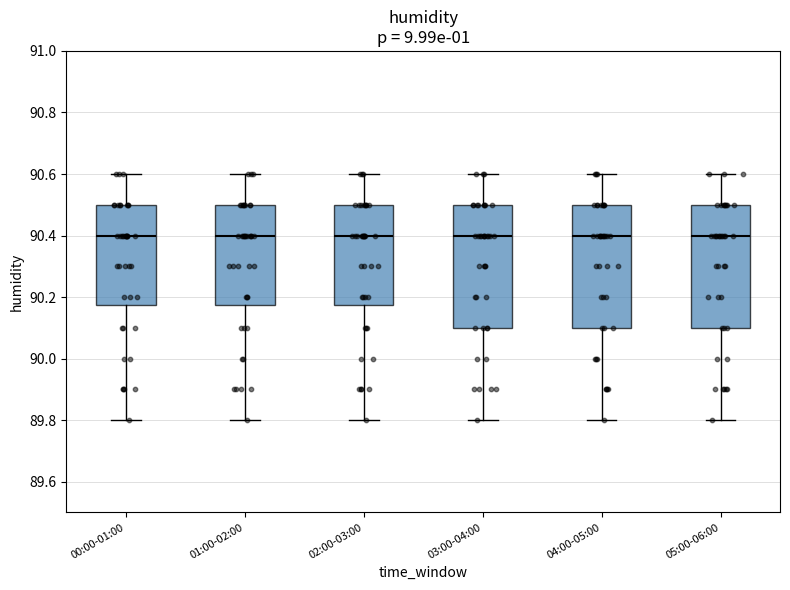

Where does the upper whisker of the box for 05:00-06:00 end on the y-axis? The values are not printed on the chart, so give them approximately, as read against the axis.

90.60